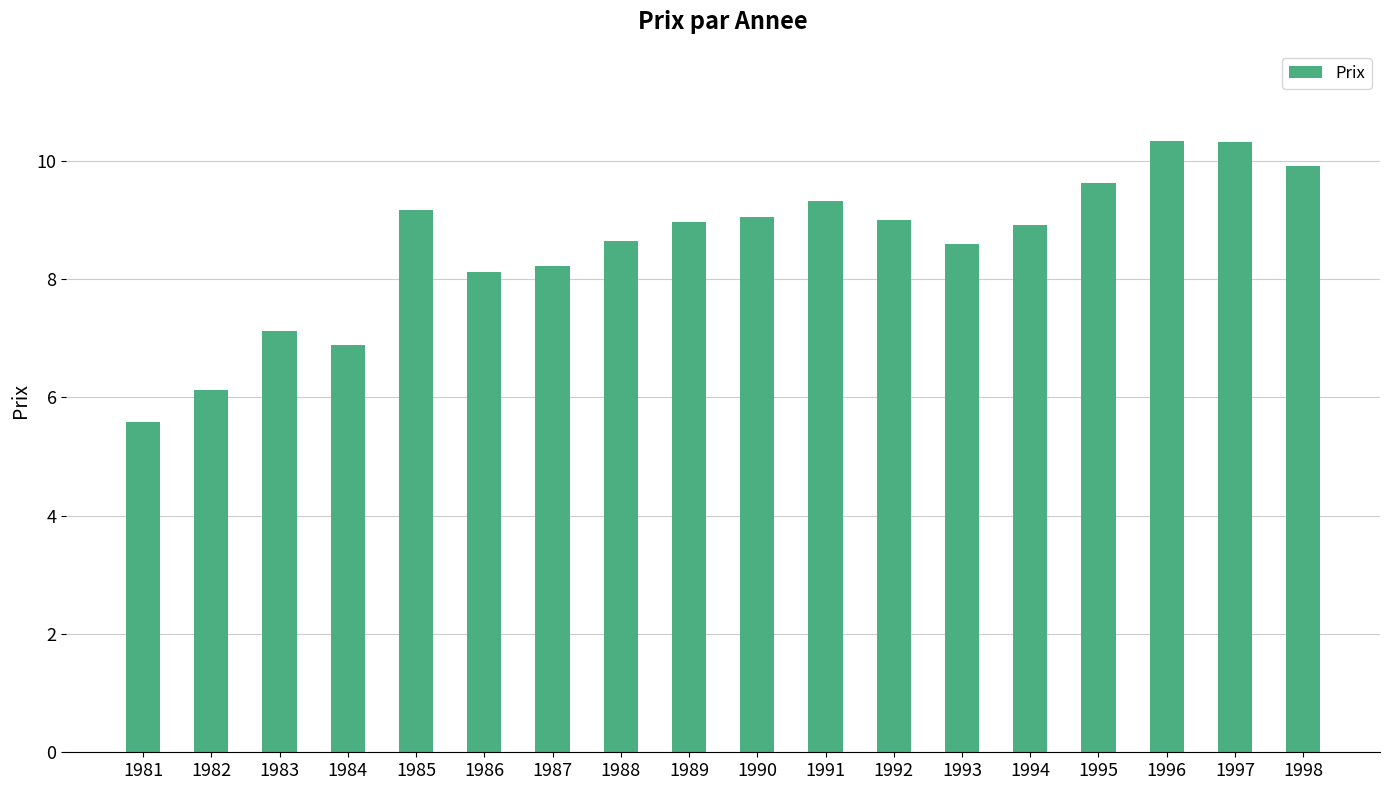

What is the greatest value displayed?

10.3